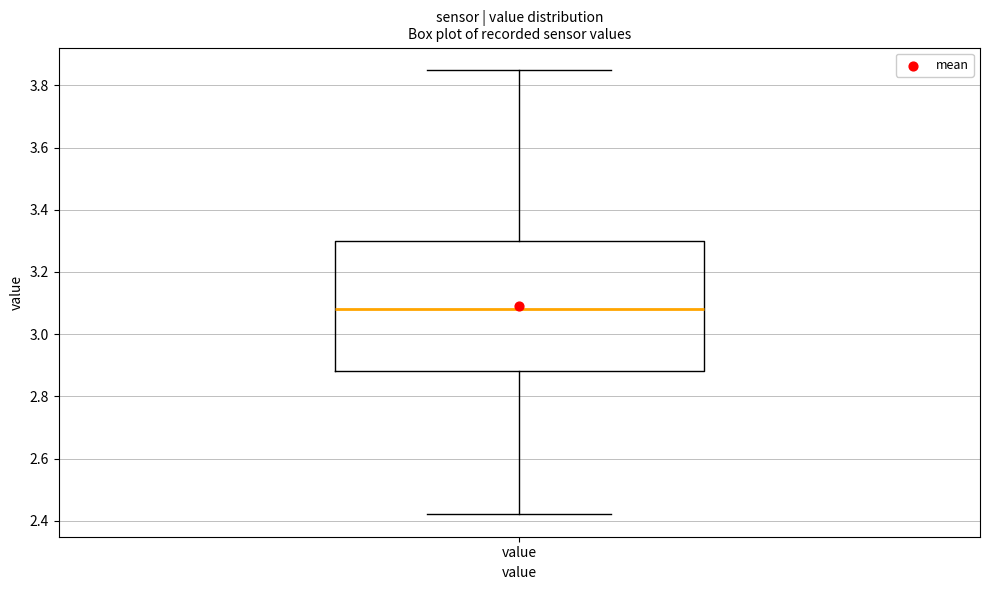

Read this box plot against the y-axis: the position of the median line, the range covered by the box, and the ends of both whiskers. The values are not printed on the chart, so give them approximately, as read against the axis.

median 3.08, box 2.88 to 3.30, whiskers 2.42 to 3.86